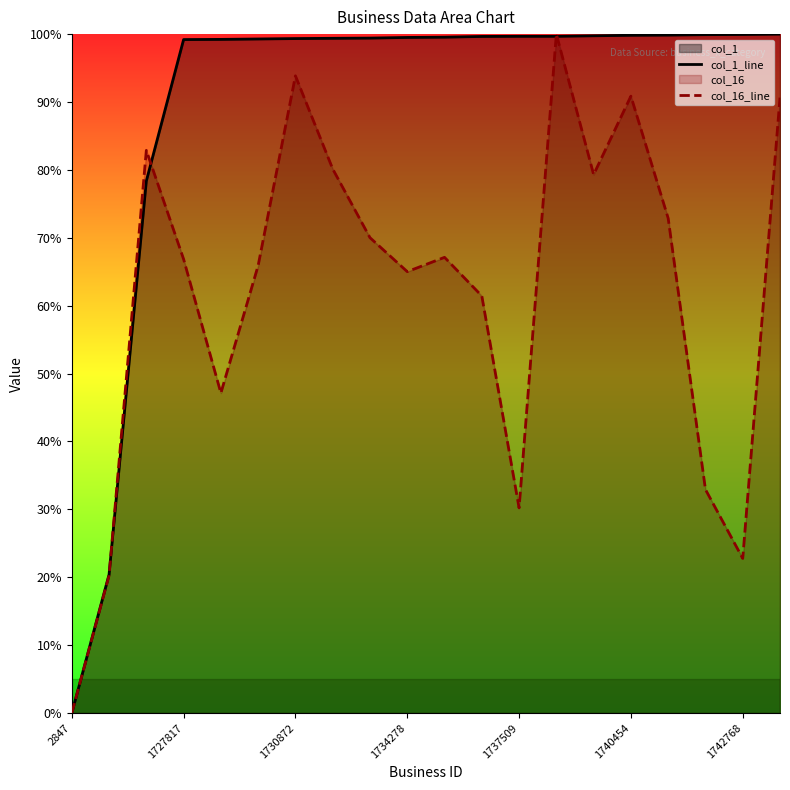

Which series ends up on top after the final intersection of col_16_line and col_1_line?

col_1_line